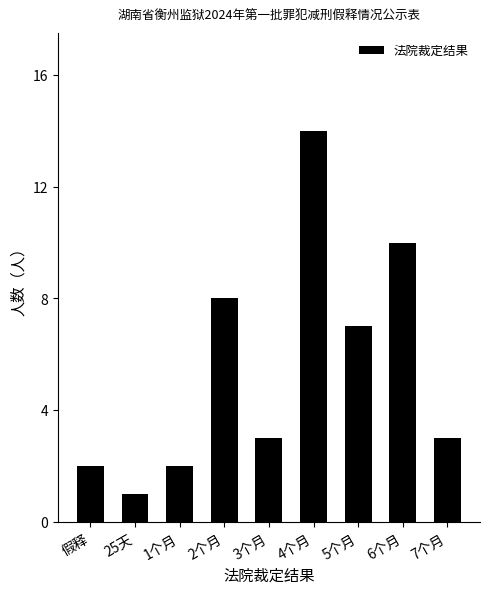

How many distinct data groups are displayed?

1